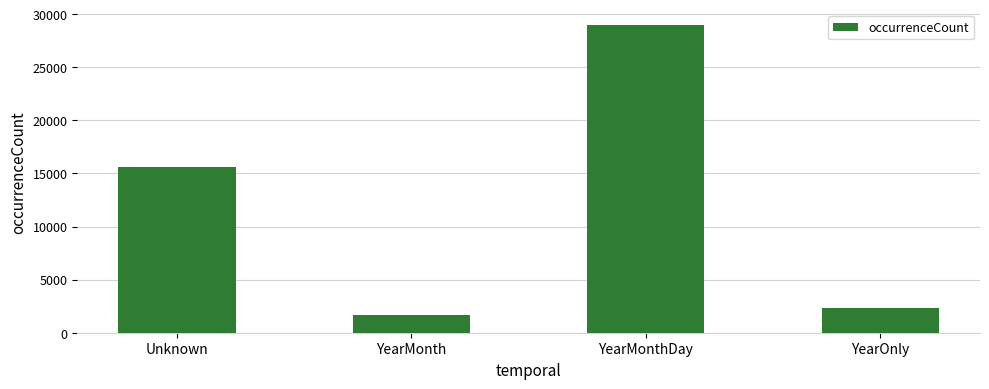

What value does the data have at Unknown?

15645